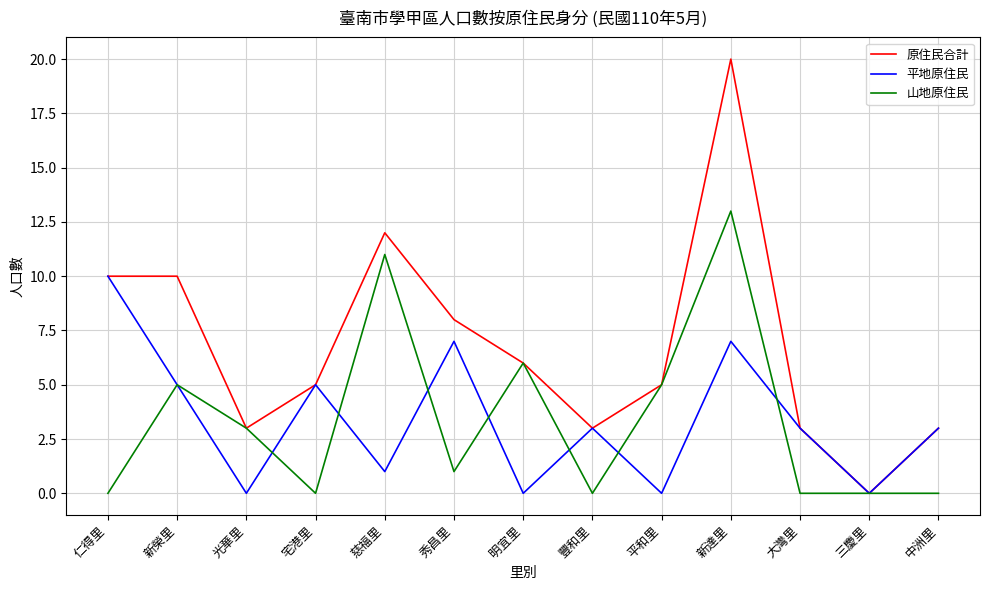

What position from the left is 秀昌里?

6